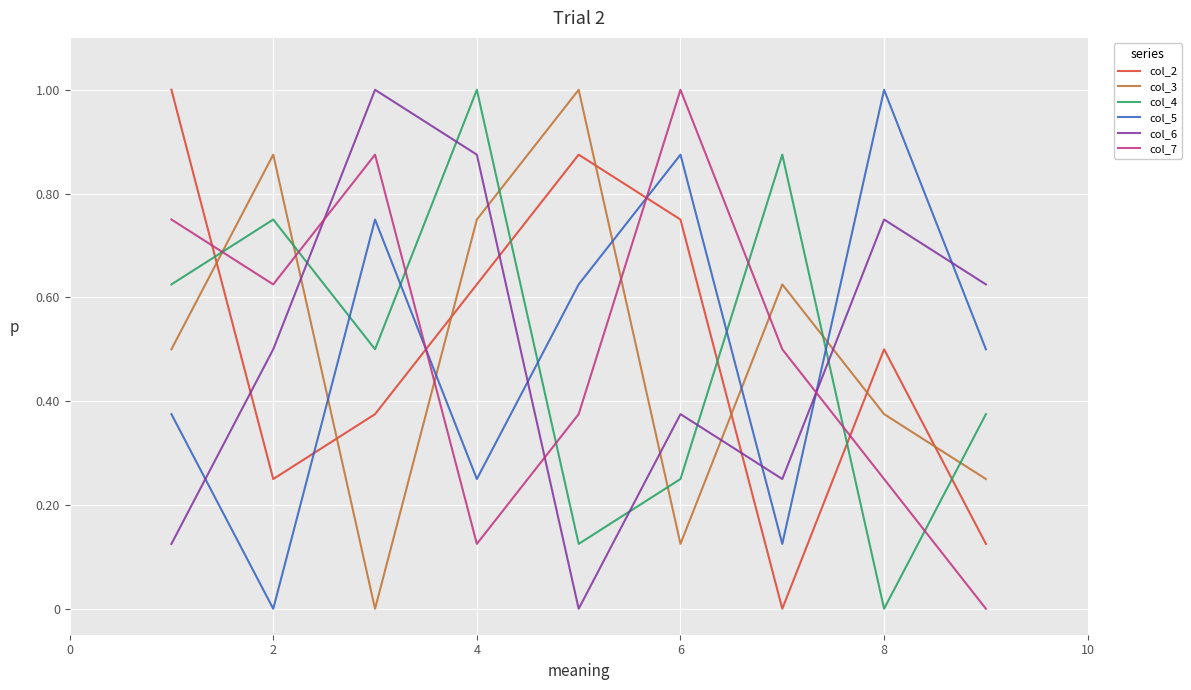

After their last crossing, which series has the higher values: col_7 or col_4?

col_4